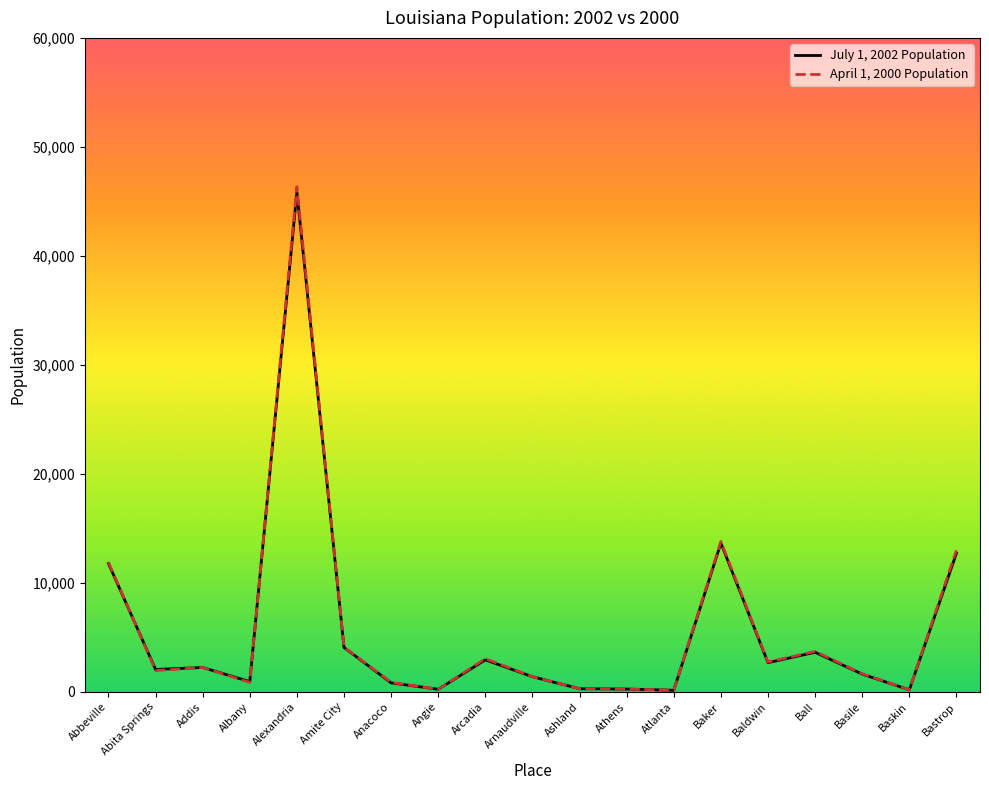

Rank the series at Athens from lowest to highest value.

July 1, 2002 Population, April 1, 2000 Population